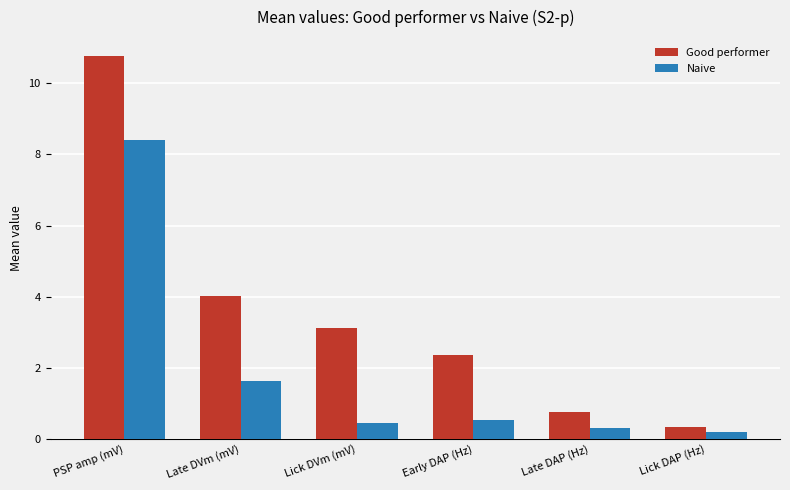

The Naive series shows 8.4 at PSP amp (mV). True or false?

True